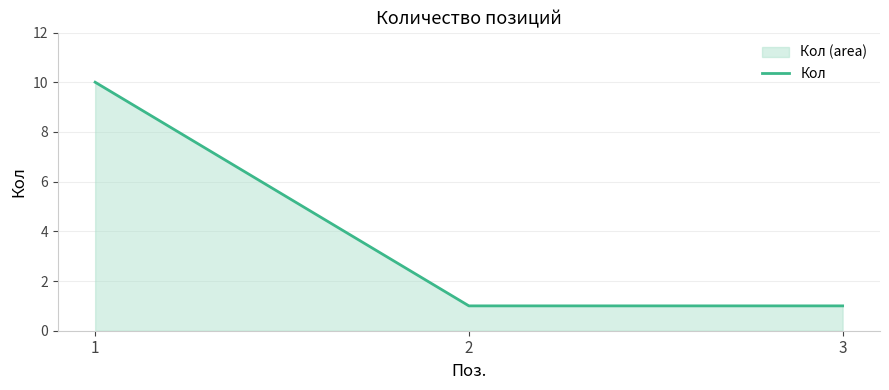

What is the greatest value displayed?

10